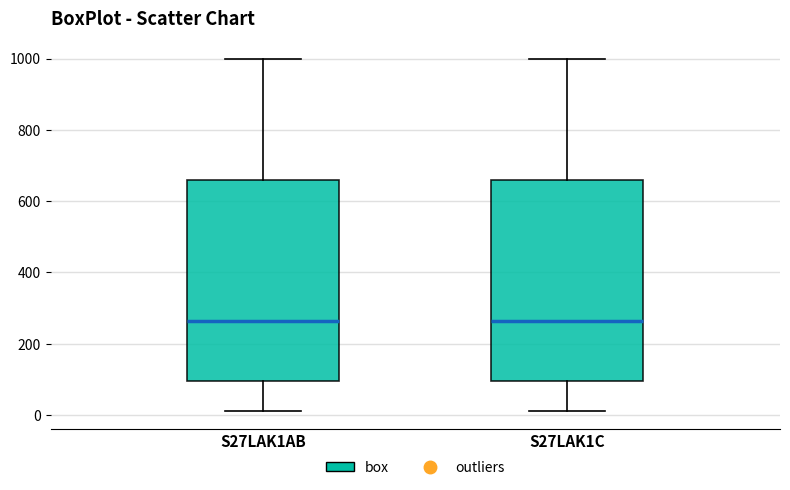

Reading left to right, transcribe this box plot: for each box, give where its median line is, the range the box spans, and where its two whiskers end, as read against the y-axis. The values are not printed on the chart, so give them approximately, as read against the axis.

S27LAK1AB: median 260, box 100 to 660, whiskers 20 to 1000
S27LAK1C: median 260, box 100 to 660, whiskers 20 to 1000